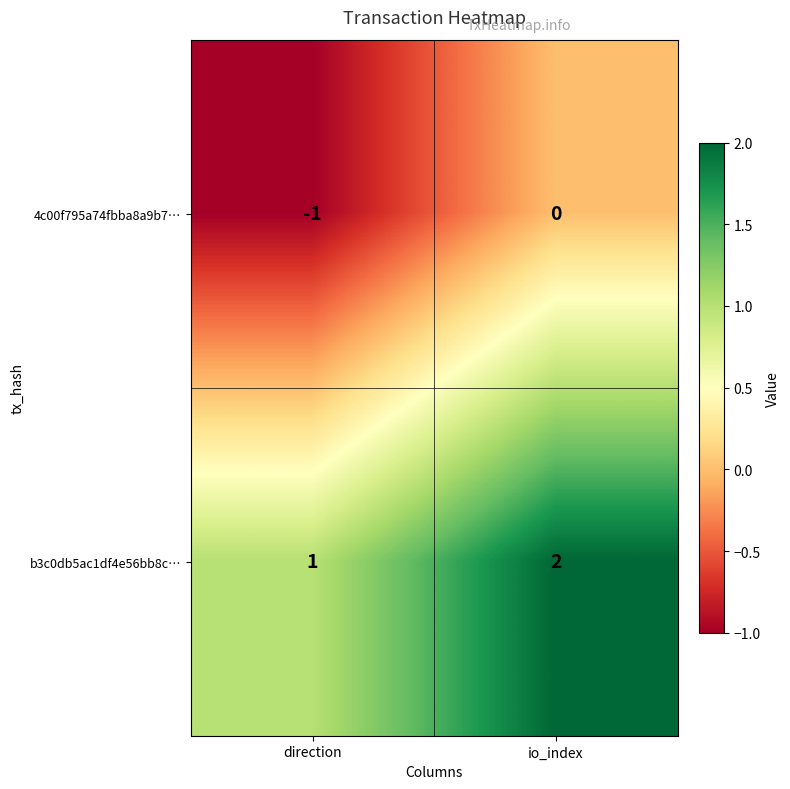

Rank the series at direction from lowest to highest value.

4c00f795a74fbba8a9b7…, b3c0db5ac1df4e56bb8c…